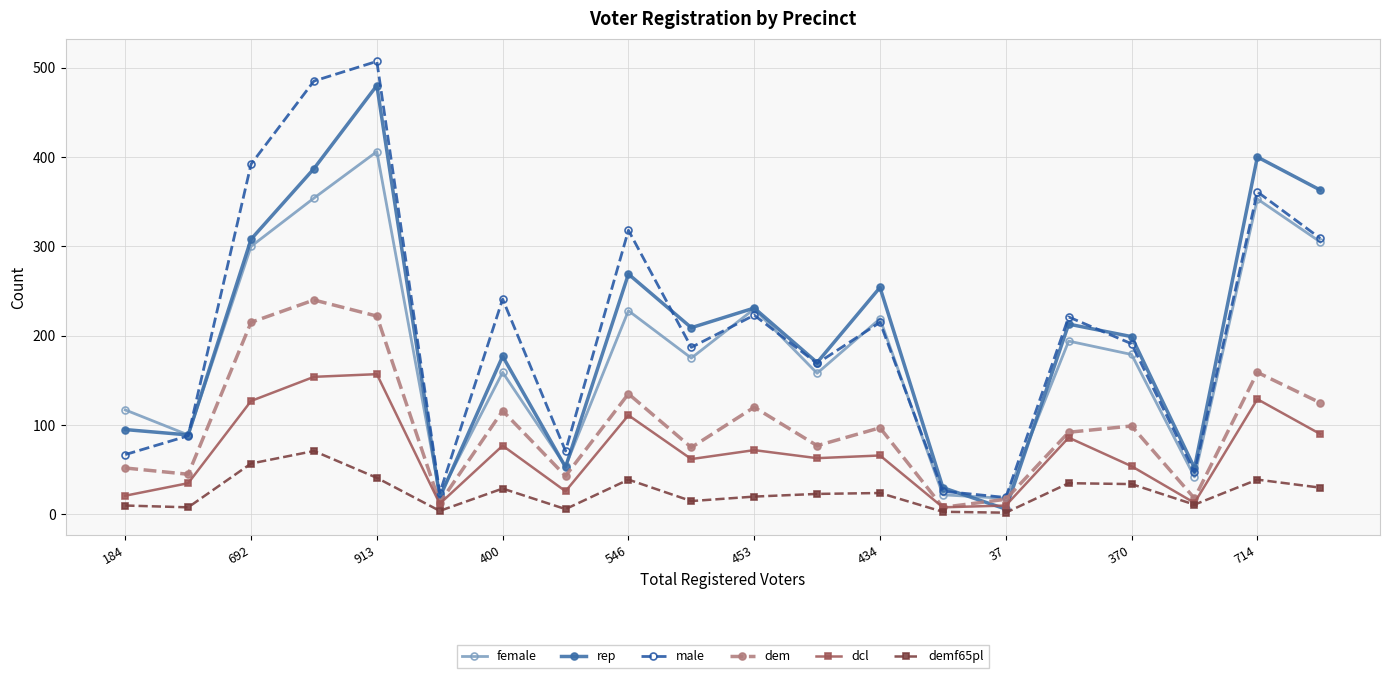

Which series has the largest total across all categories?

male